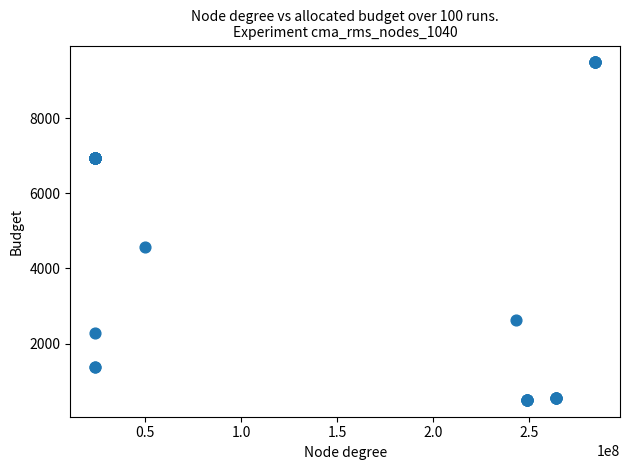

What Y value in the scatter plot is closest to 4993?

4561.9